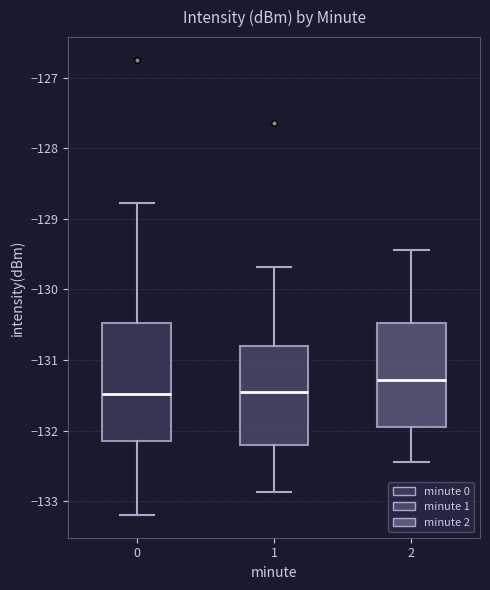

Reading left to right, read every box against the y-axis: the position of its median line, the range the box covers, and the ends of its whiskers. The values are not printed on the chart, so give them approximately, as read against the axis.

0: median -131.5, box -132.1 to -130.5, whiskers -133.2 to -128.8
1: median -131.4, box -132.2 to -130.8, whiskers -132.9 to -129.7
2: median -131.3, box -131.9 to -130.5, whiskers -132.4 to -129.4